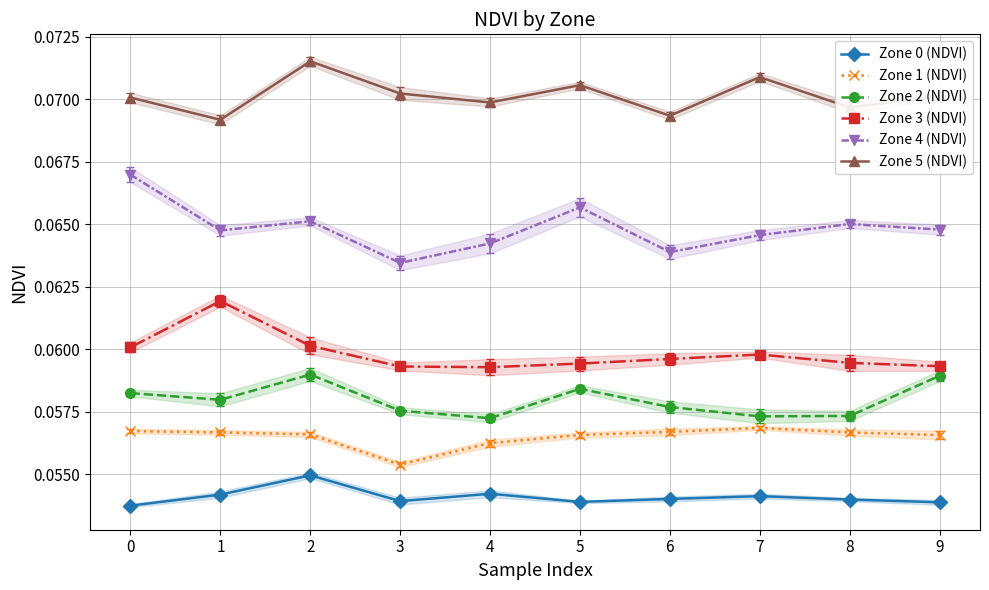

At which category does Zone 4 (NDVI) reach its first local peak?

2